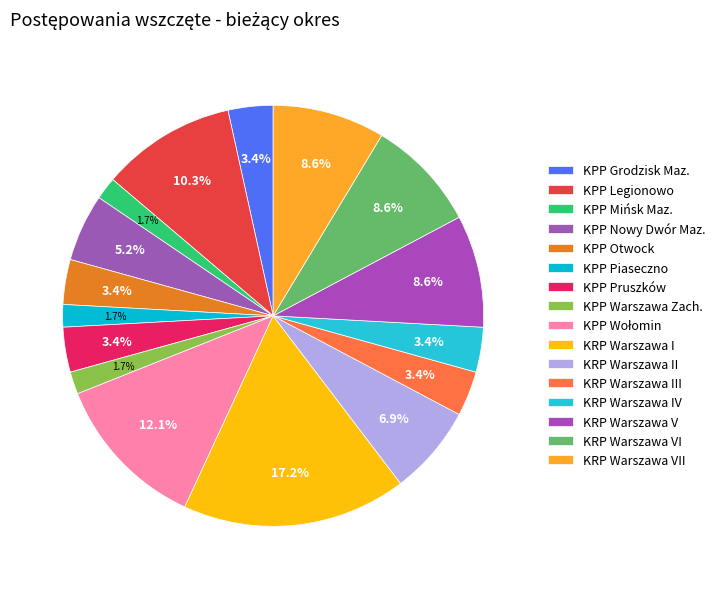

What is the smallest slice in the pie chart?

KPP Mińsk Maz.